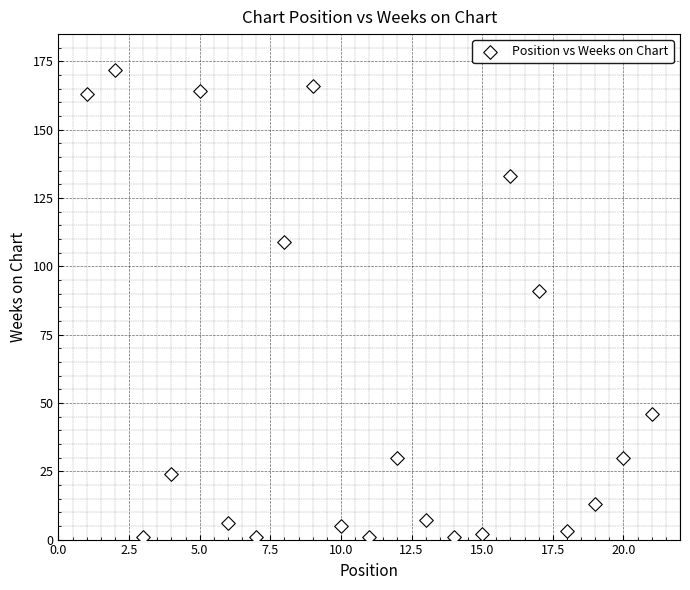

What Y value in the scatter plot is closest to 86?

91